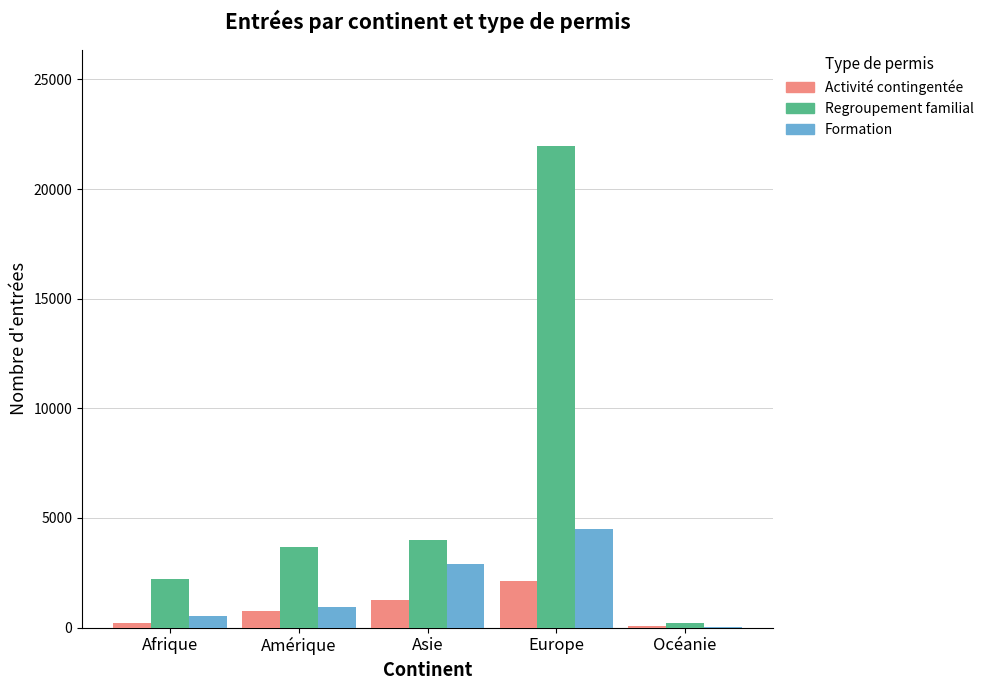

Are the bars horizontal?

No